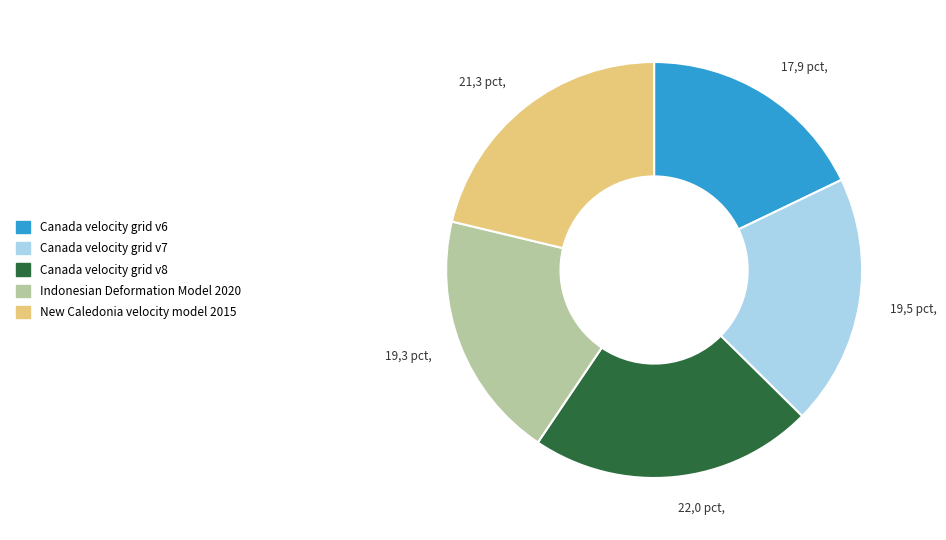

Is there a majority slice in this chart?

No